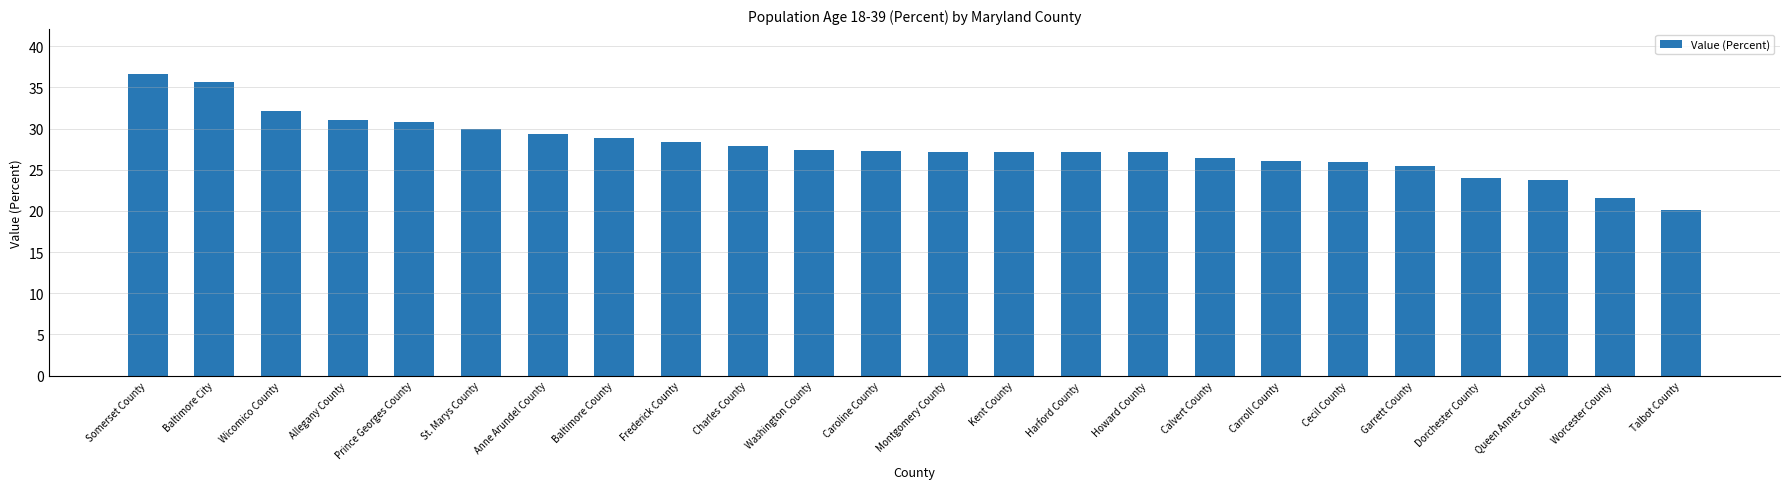

What is the ratio of the value at Kent County to the value at Cecil County?

1.0